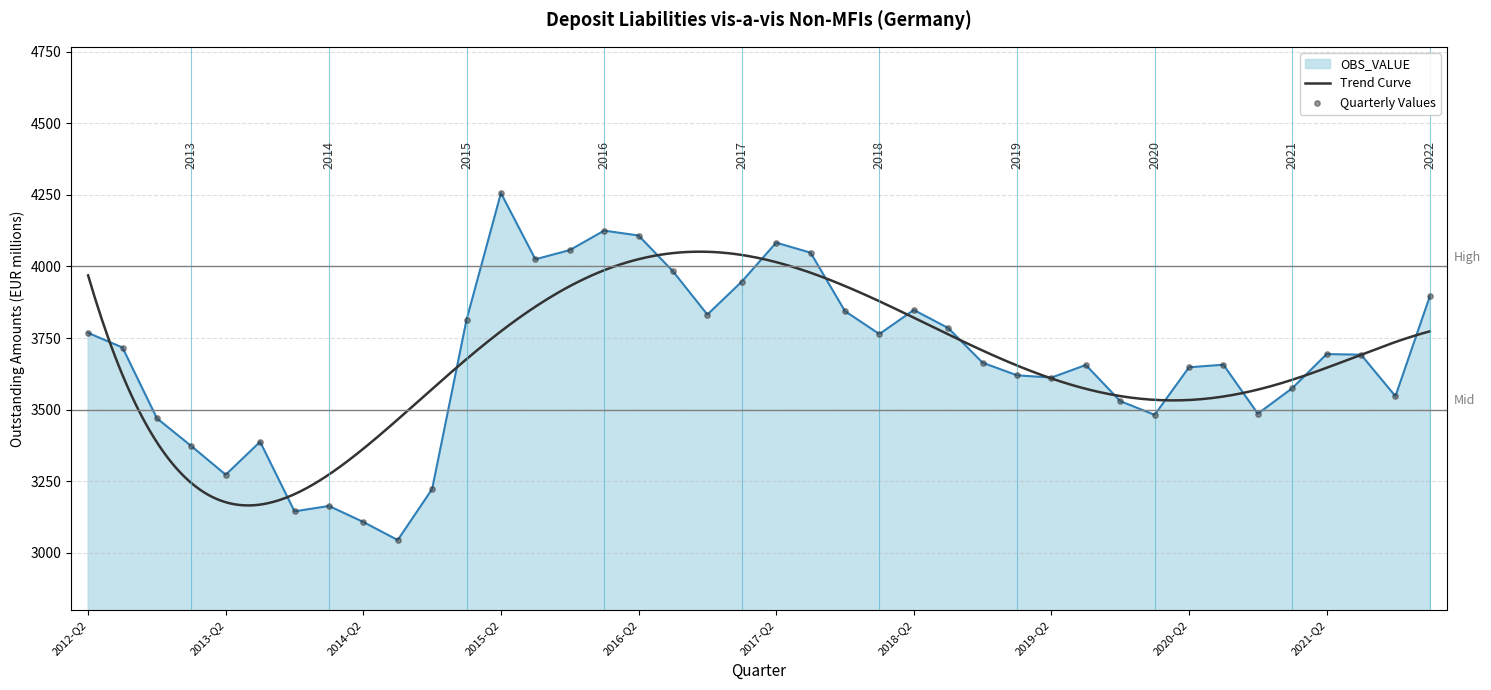

Which has a higher value, 2014-Q1 or 2020-Q1?

2020-Q1